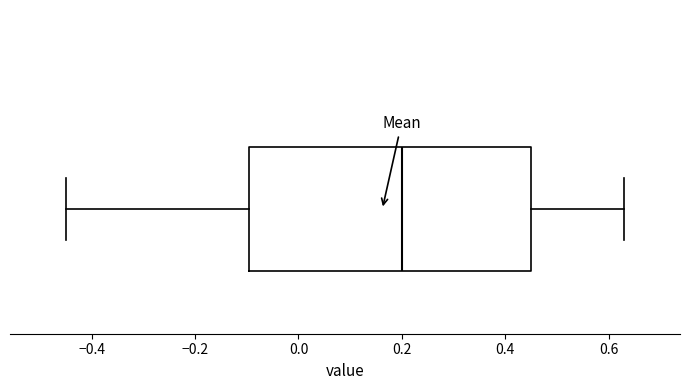

Transcribe this box plot: give where the median line is, the range the box spans, and where the two whiskers end, as read against the x-axis. The values are not printed on the chart, so give them approximately, as read against the axis.

median 0.20, box -0.10 to 0.46, whiskers -0.44 to 0.64